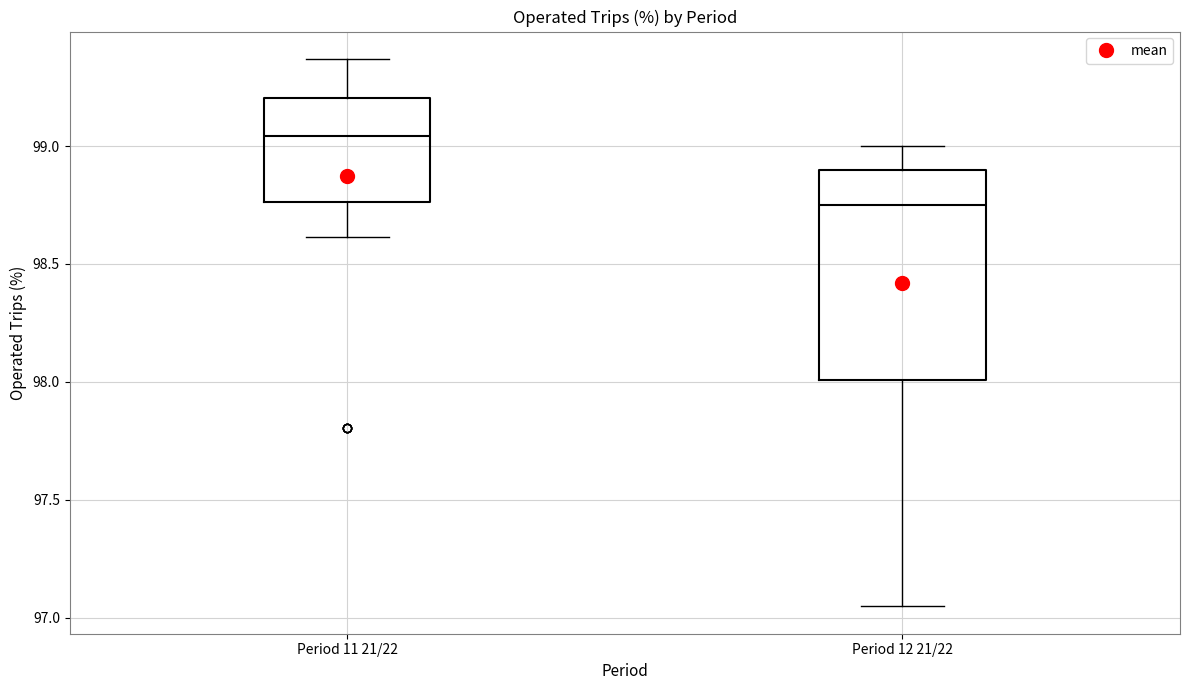

Reading left to right, read every box against the y-axis: the position of its median line, the range the box covers, and the ends of its whiskers. The values are not printed on the chart, so give them approximately, as read against the axis.

Period 11 21/22: median 99.05, box 98.75 to 99.20, whiskers 98.60 to 99.35
Period 12 21/22: median 98.75, box 98.00 to 98.90, whiskers 97.05 to 99.00